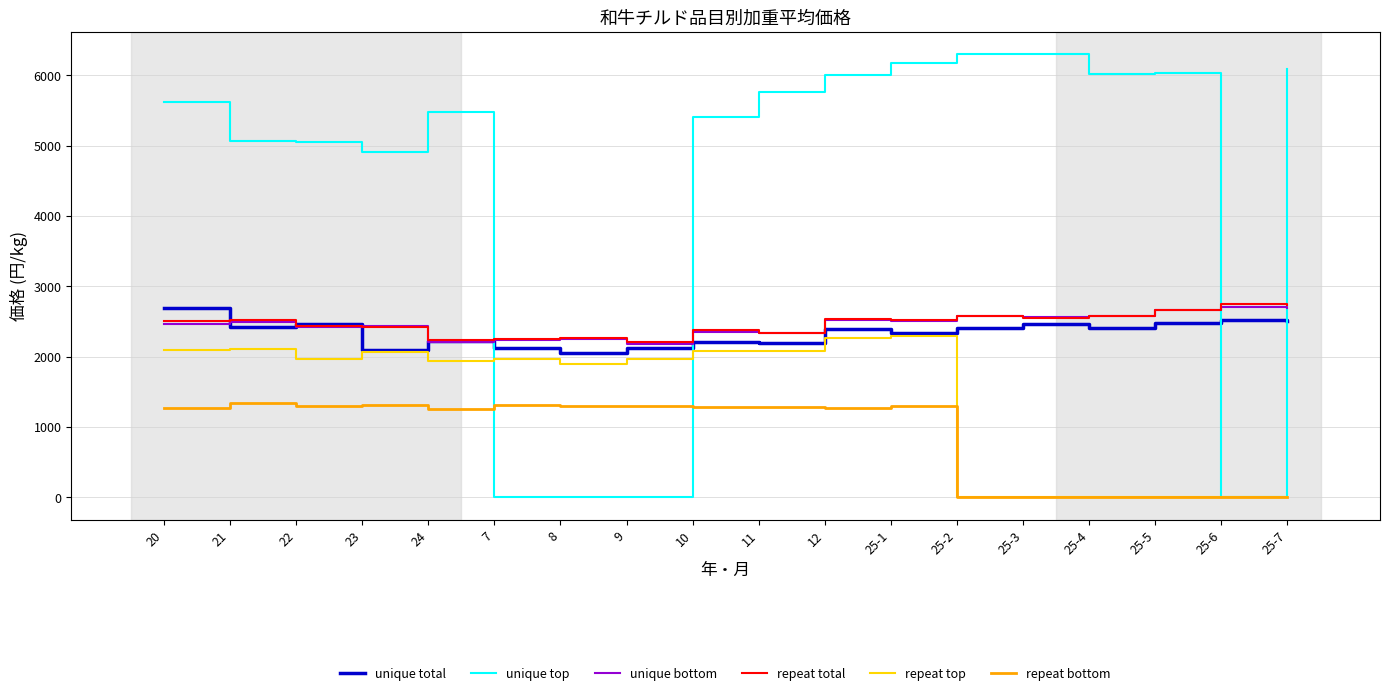

Is it true that repeat bottom equals 1264.0 at 20?

True